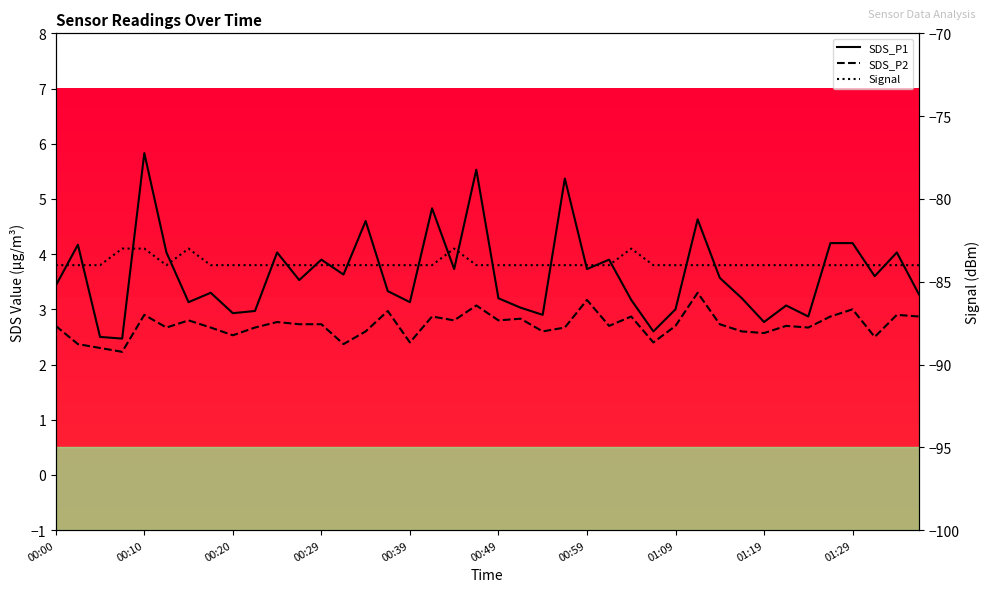

Which series has the largest total across all categories?

SDS_P1